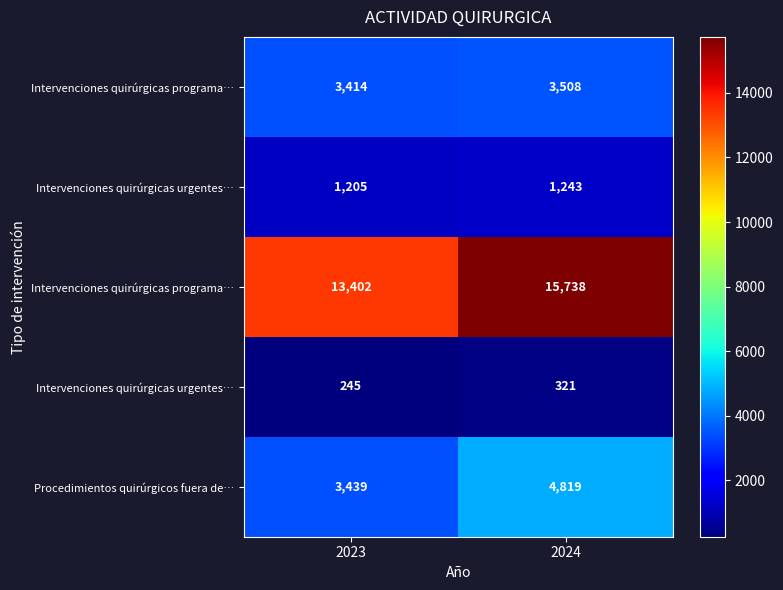

What is the total value across all series at 2024?

25629